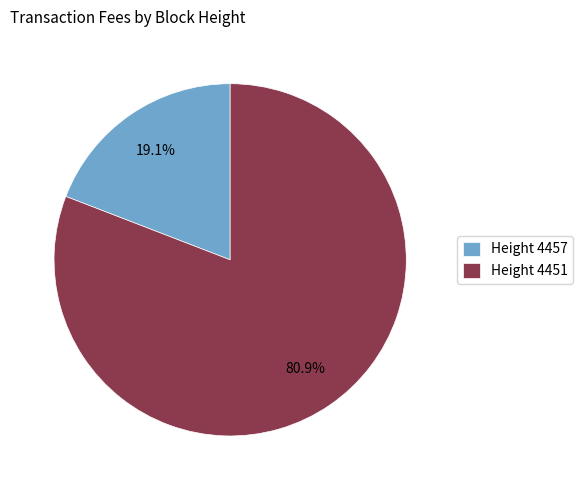

What percentage do Height 4451 and Height 4457 together represent?

100.0%